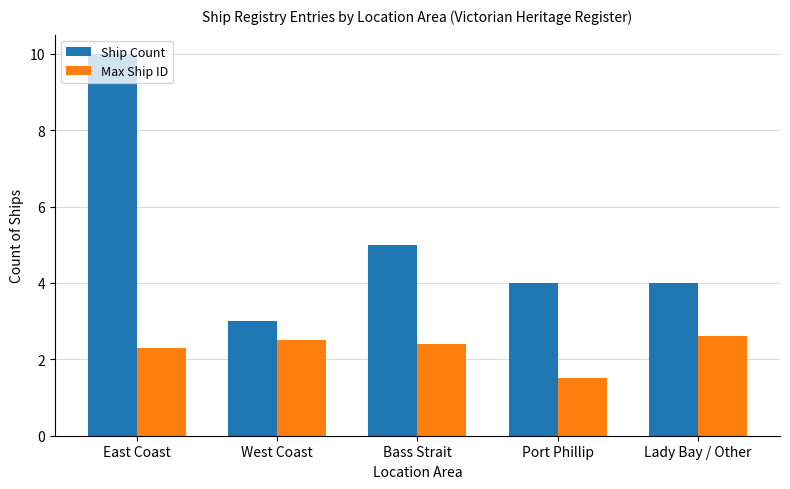

Does the chart contain stacked bars?

No